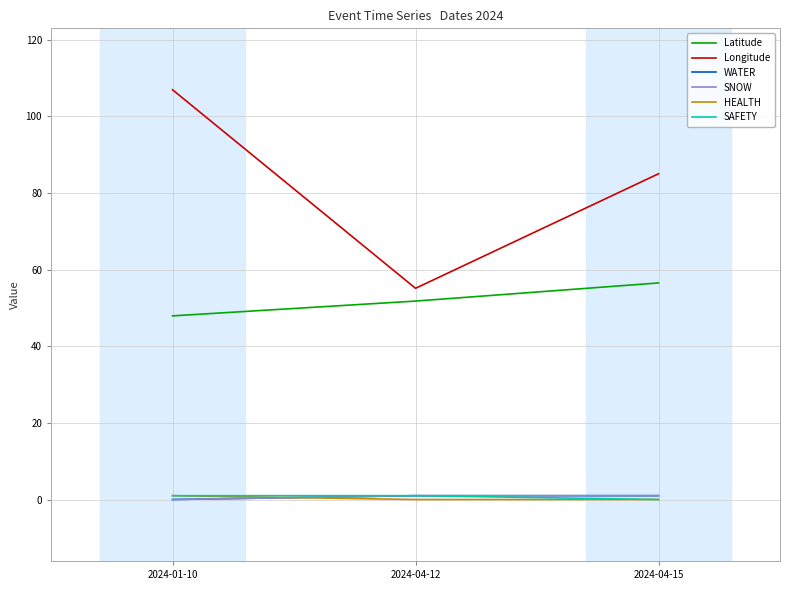

Does the chart have visible grid lines?

Yes